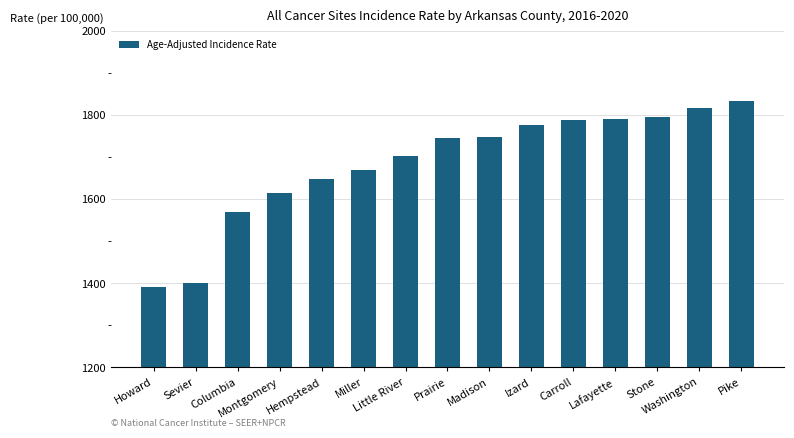

What is the difference between the maximum and second lowest values?

432.0